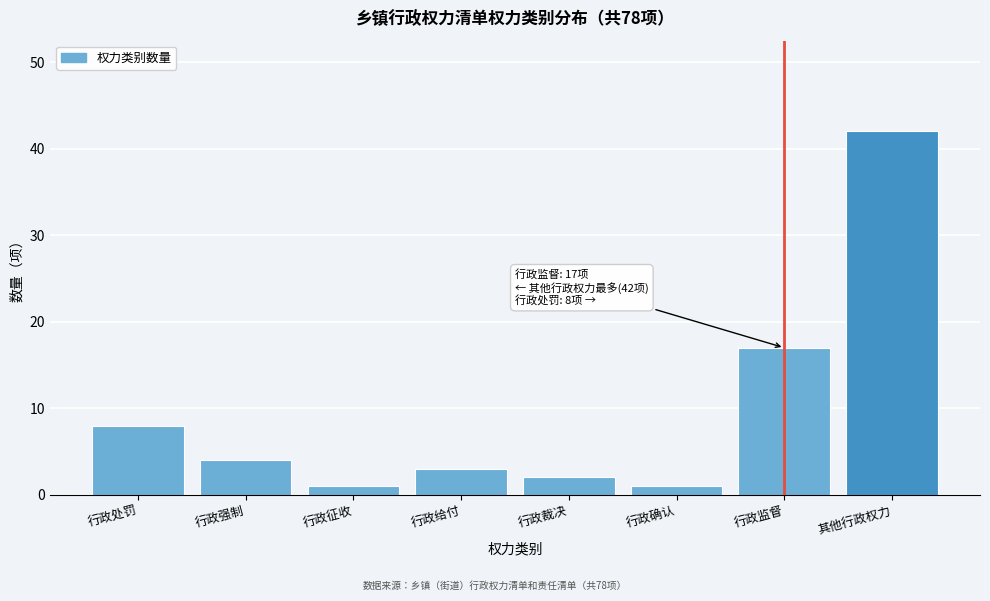

Reading right to left, what are all the values shown in this chart?

其他行政权力=42	行政监督=17	行政确认=1	行政裁决=2	行政给付=3	行政征收=1	行政强制=4	行政处罚=8